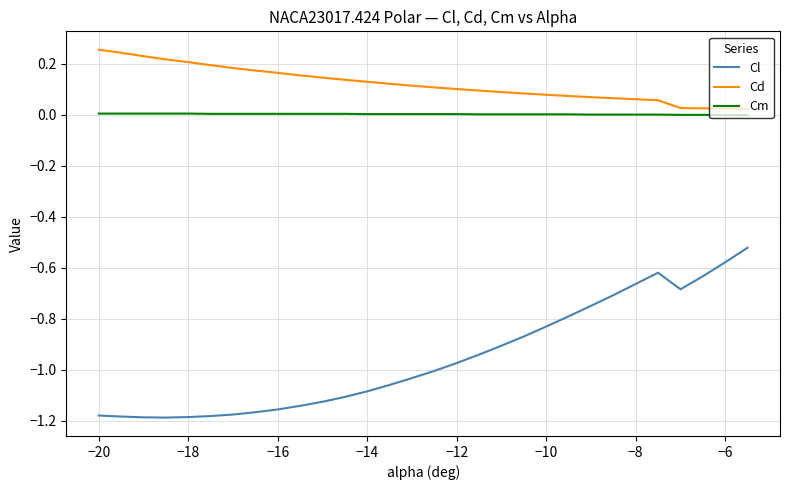

Rank the series by their maximum value, from highest to lowest.

Cd, Cm, Cl